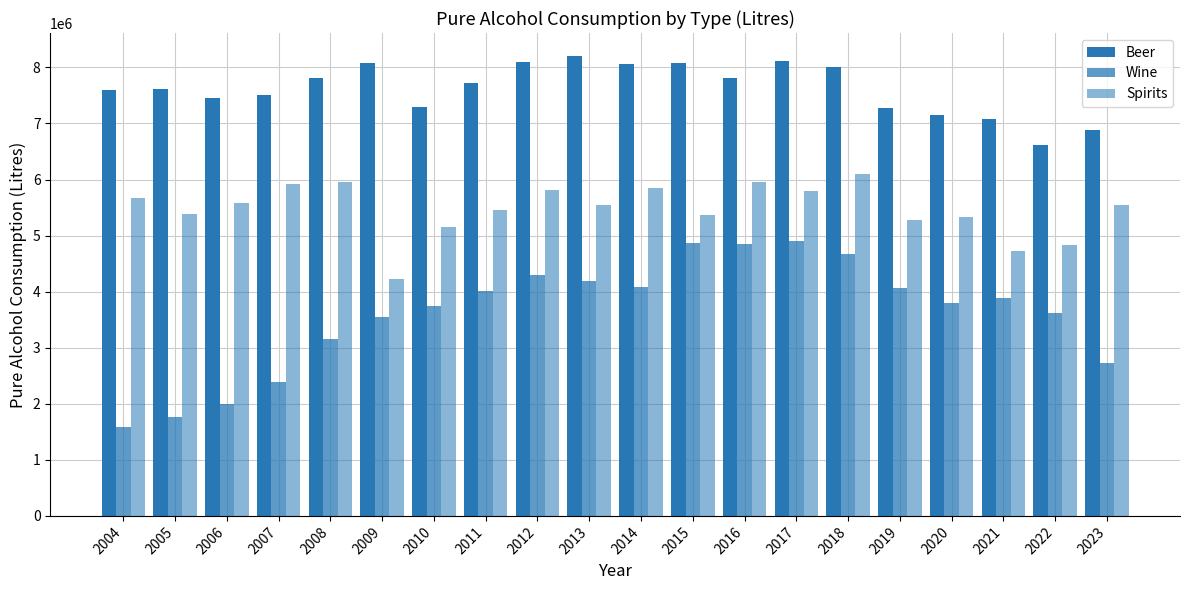

Reading left to right, extract all data points from this chart.

Beer: 7599821	7612576	7447003	7498532	7802603	8083809	7286848	7718562	8103928	8202779	8057256	8071106	7808247	8105269	8003945	7277056	7149374	7076427	6624347	6880726
Wine: 1588901	1770057	1995111	2379850	3164107	3556149	3735296	4010293	4302422	4191222	4086709	4875464	4845760	4906012	4672046	4057604	3789658	3888568	3621019	2727018
Spirits: 5670551	5376813	5586247	5927246	5946867	4223990	5147591	5458857	5805570	5538459	5850811	5366928	5952584	5795818	6096684	5269060	5324661	4718680	4836780	5551480